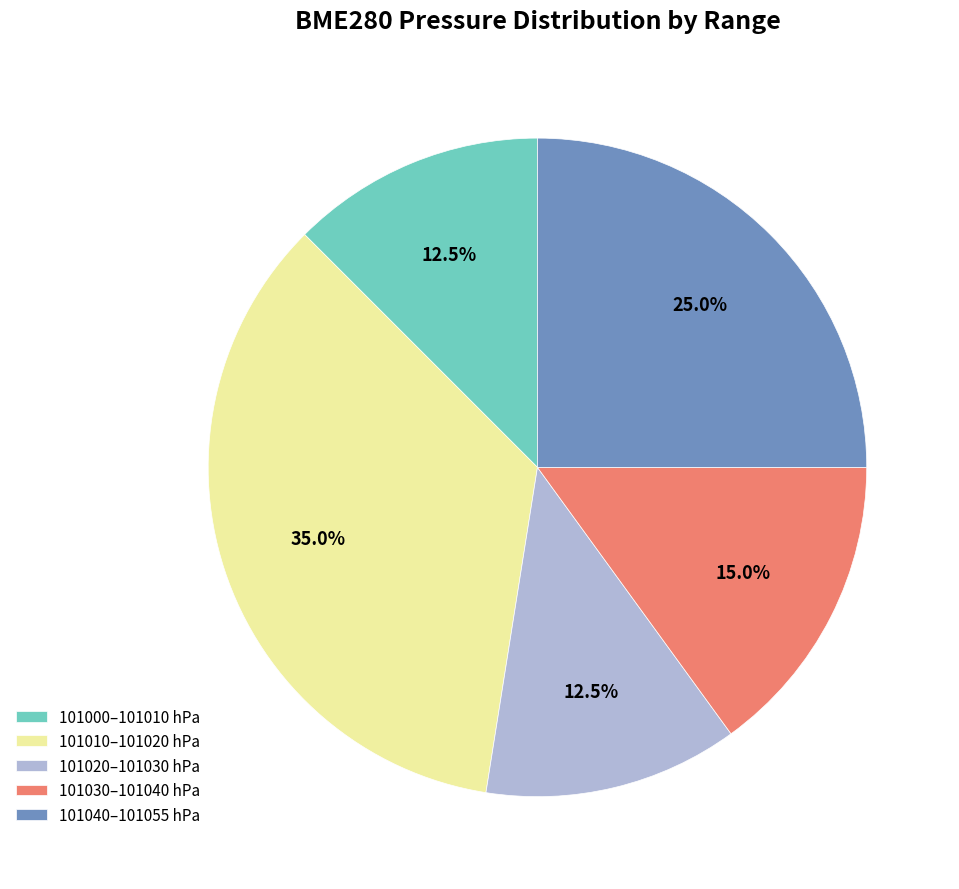

Does 101010–101020 hPa account for over 50% of the chart?

No